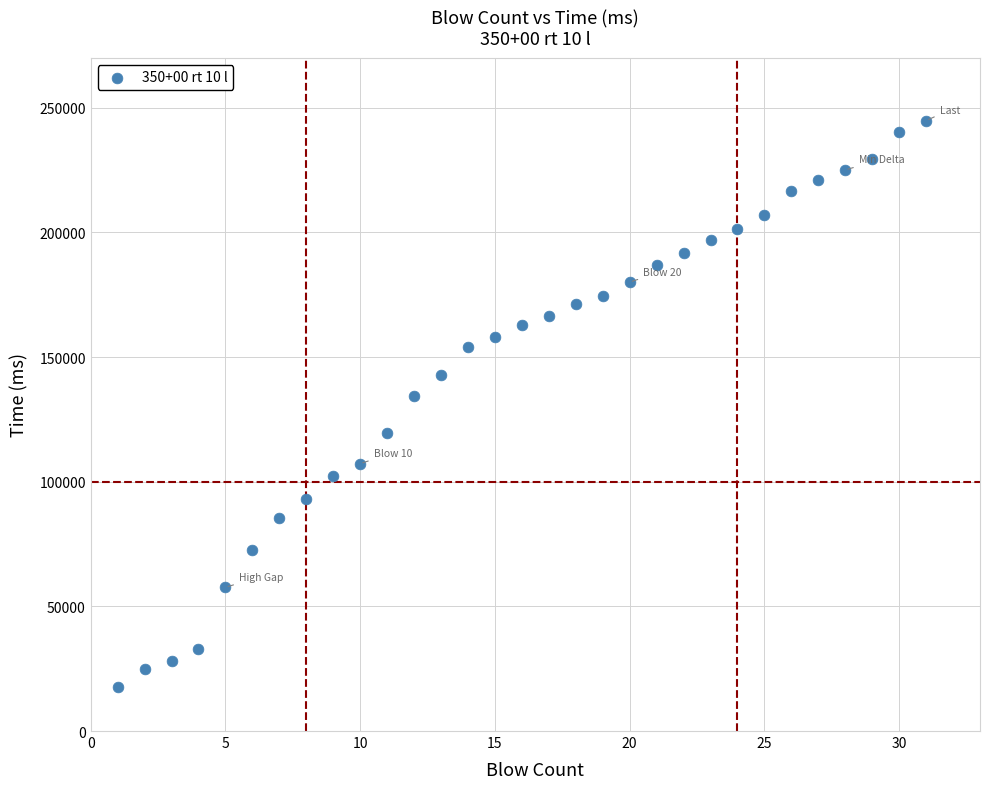

What is the range of X values (max minus min)?

30